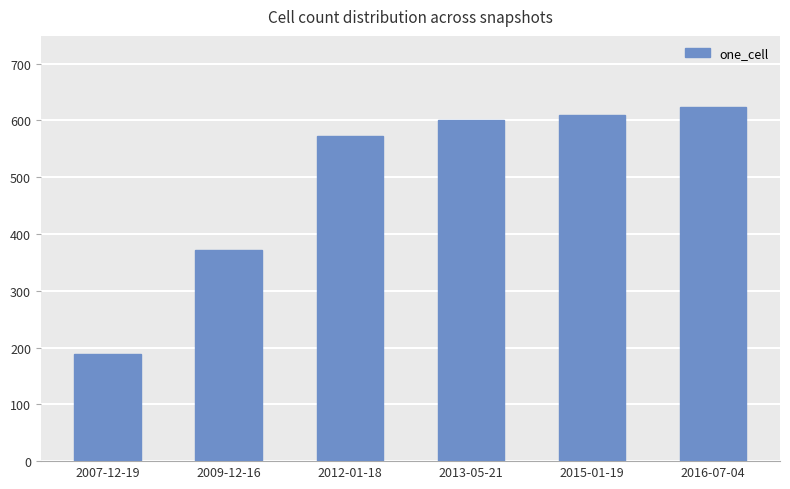

What is the label of the 4th bar from the left?

2013-05-21